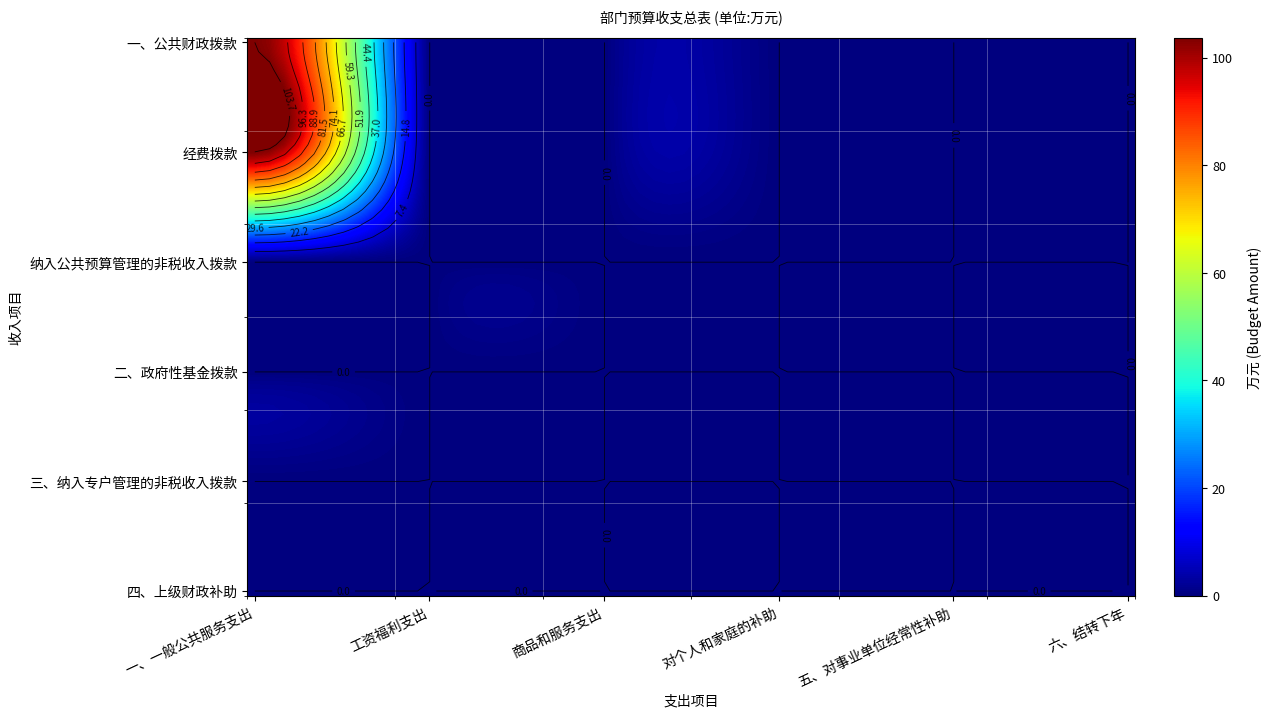

The 二、政府性基金拨款 series shows 0.0 at 4. True or false?

True